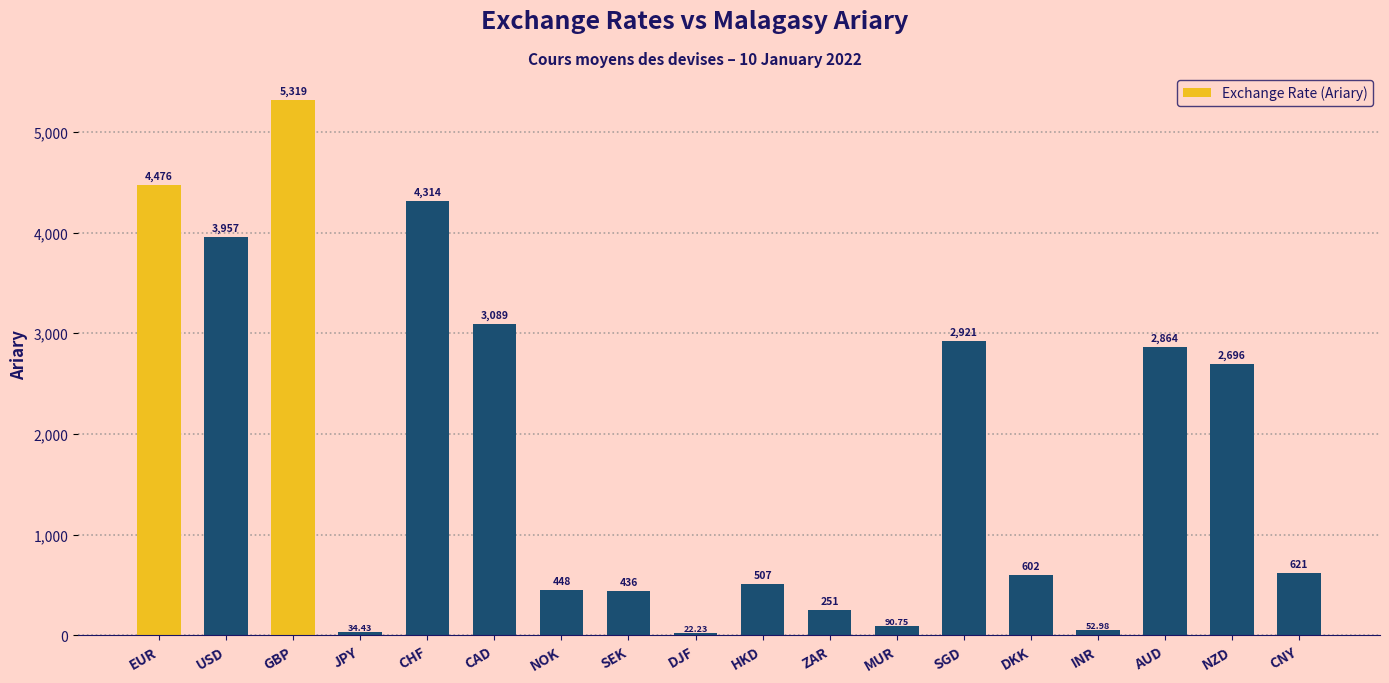

What is the difference between the second highest and second lowest values?

4442.0